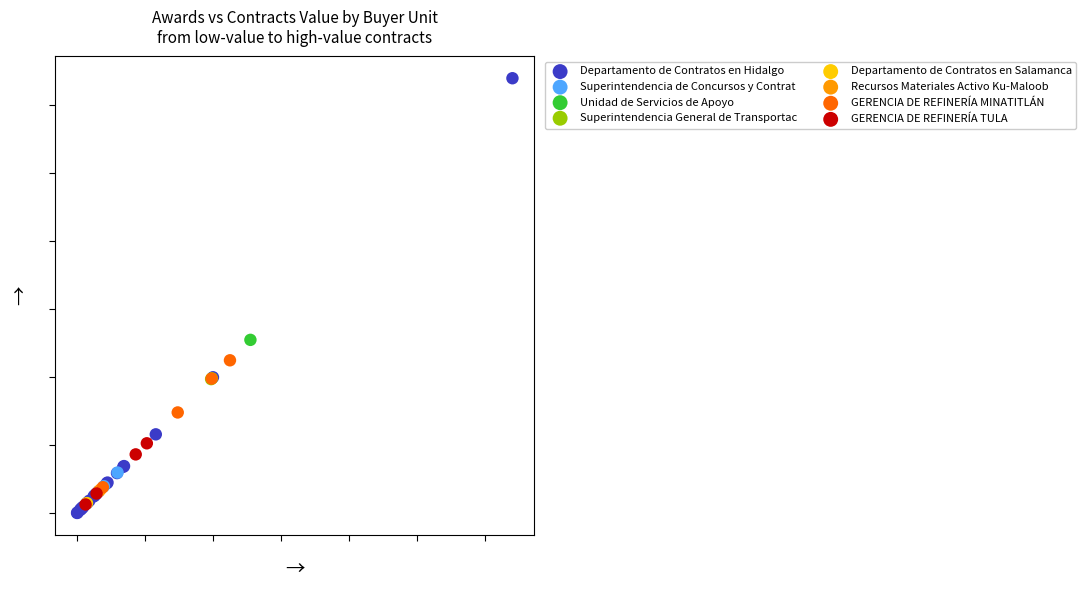

What are all the series names shown in the legend?

Departamento de Contratos en Hidalgo, Superintendencia de Concursos y Contrat, Unidad de Servicios de Apoyo, Superintendencia General de Transportac, Departamento de Contratos en Salamanca, Recursos Materiales Activo Ku-Maloob, GERENCIA DE REFINERÍA MINATITLÁN, GERENCIA DE REFINERÍA TULA